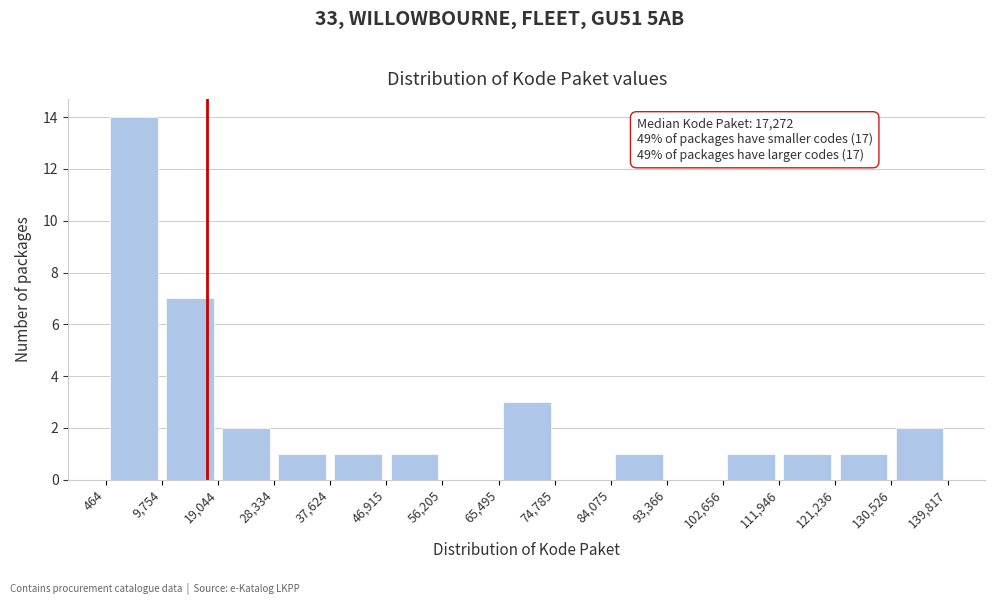

Which range on the x-axis has the tallest bar?

464 to 9,754